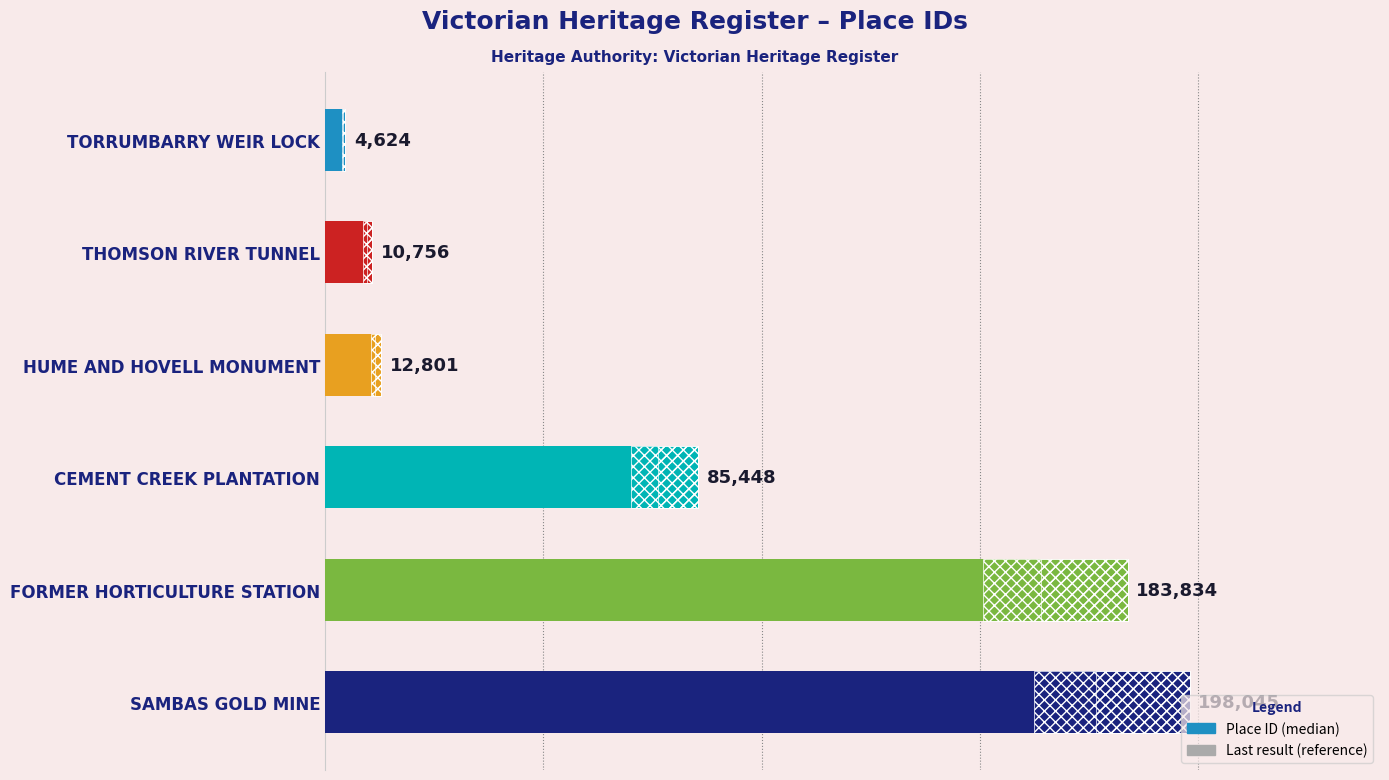

Reading left to right, extract all data points from this chart.

4624	10756	12801	85448	183834	198045